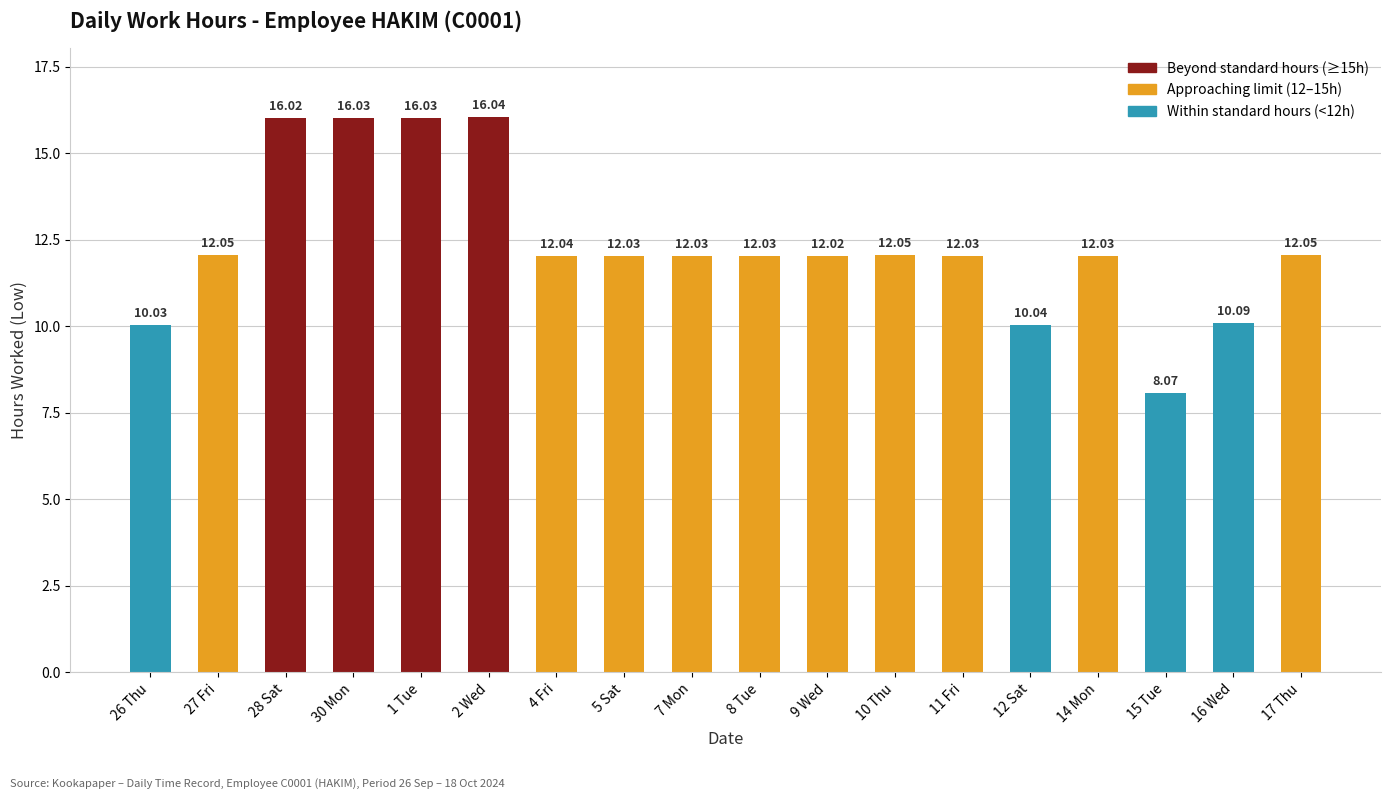

Are the bars horizontal?

No